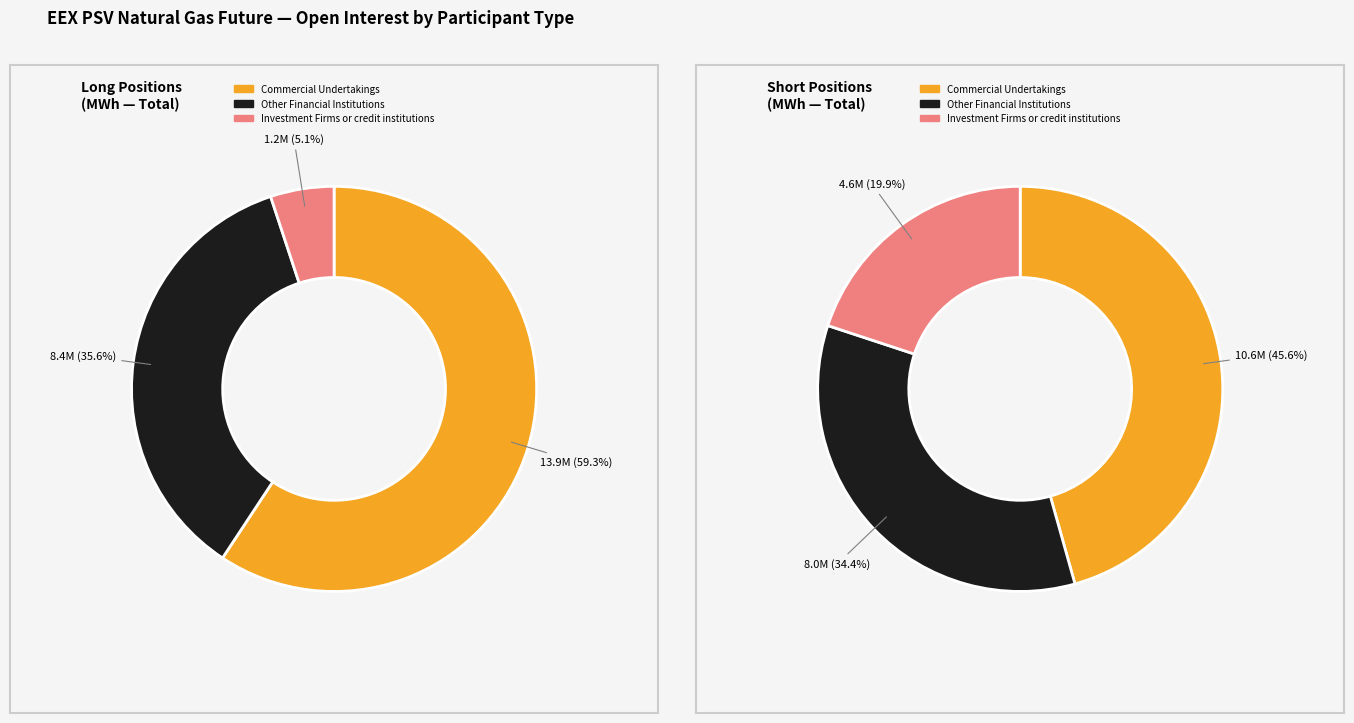

Which series has the widest spread of values?

Long